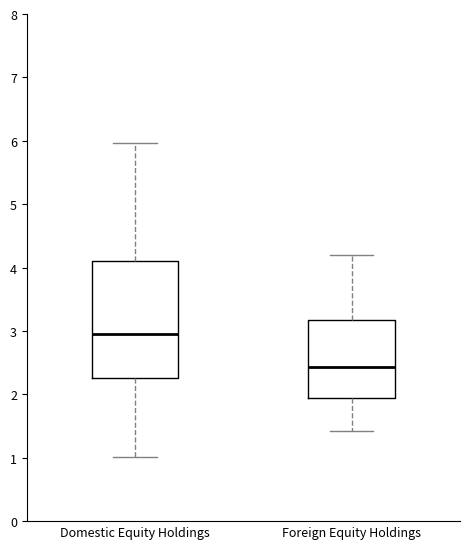

Reading left to right, read every box against the y-axis: the position of its median line, the range the box covers, and the ends of its whiskers. The values are not printed on the chart, so give them approximately, as read against the axis.

Domestic Equity Holdings: median 3.0, box 2.3 to 4.1, whiskers 1.0 to 6.0
Foreign Equity Holdings: median 2.4, box 1.9 to 3.2, whiskers 1.4 to 4.2